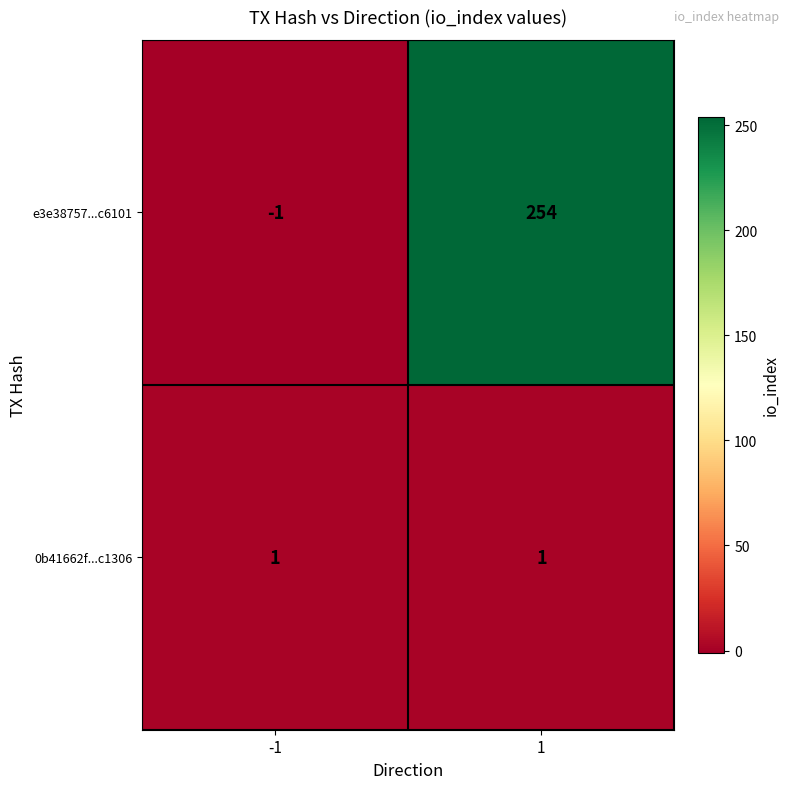

At which category is the sum across all series the highest?

1